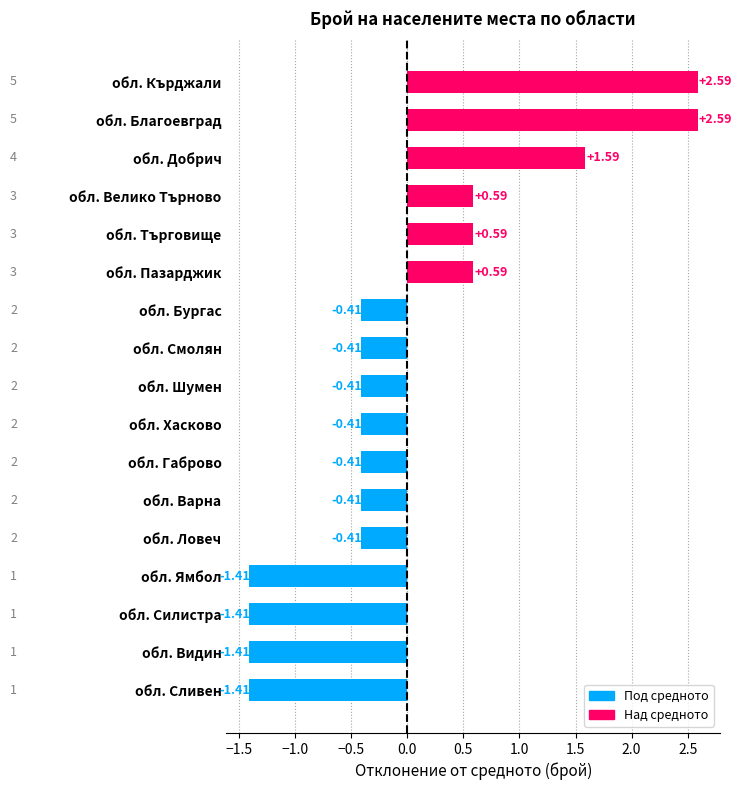

What is the difference between the maximum and minimum values?

4.0